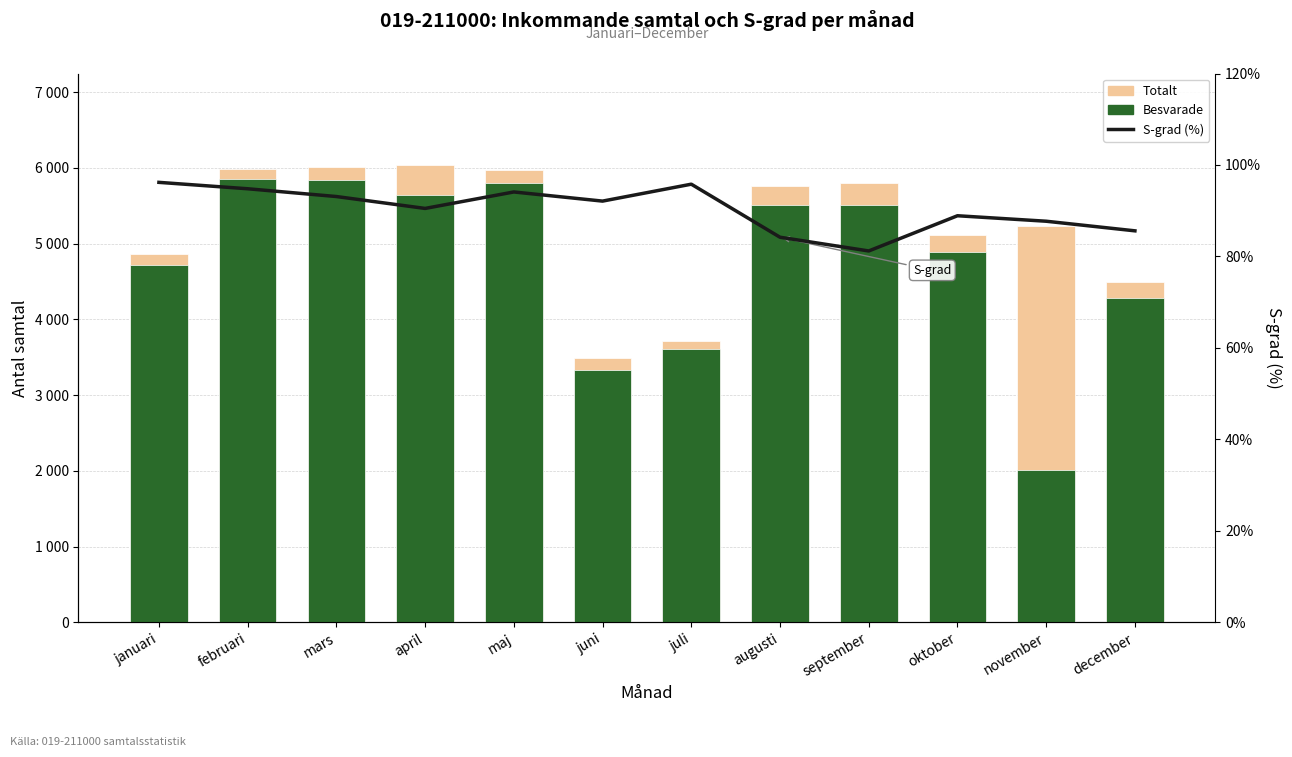

What is the total value across all series at mars?

11945.1